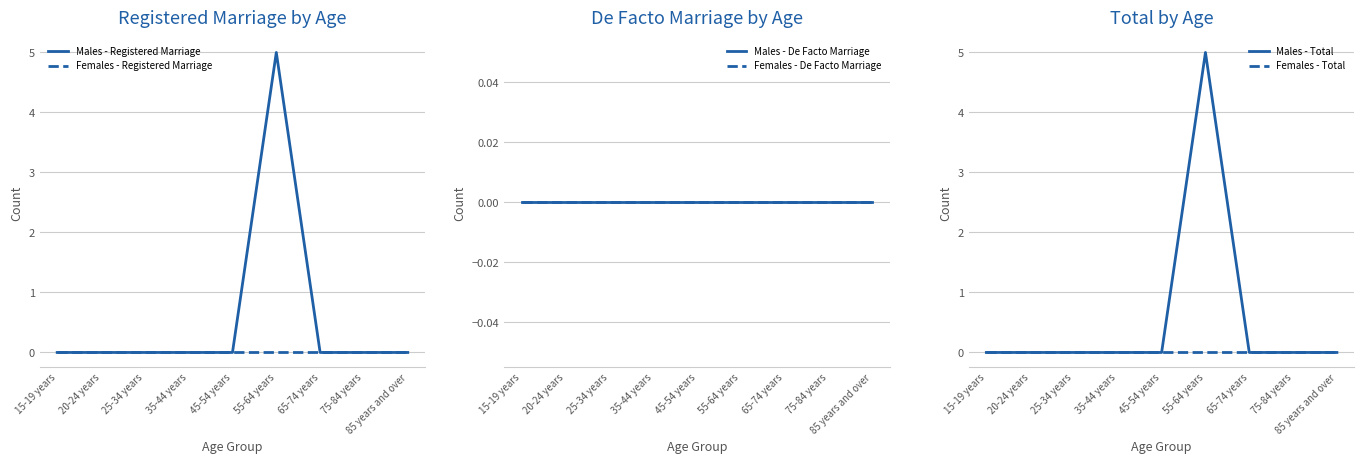

The value of Males - Total at 45-54 years is 2. True or false?

False